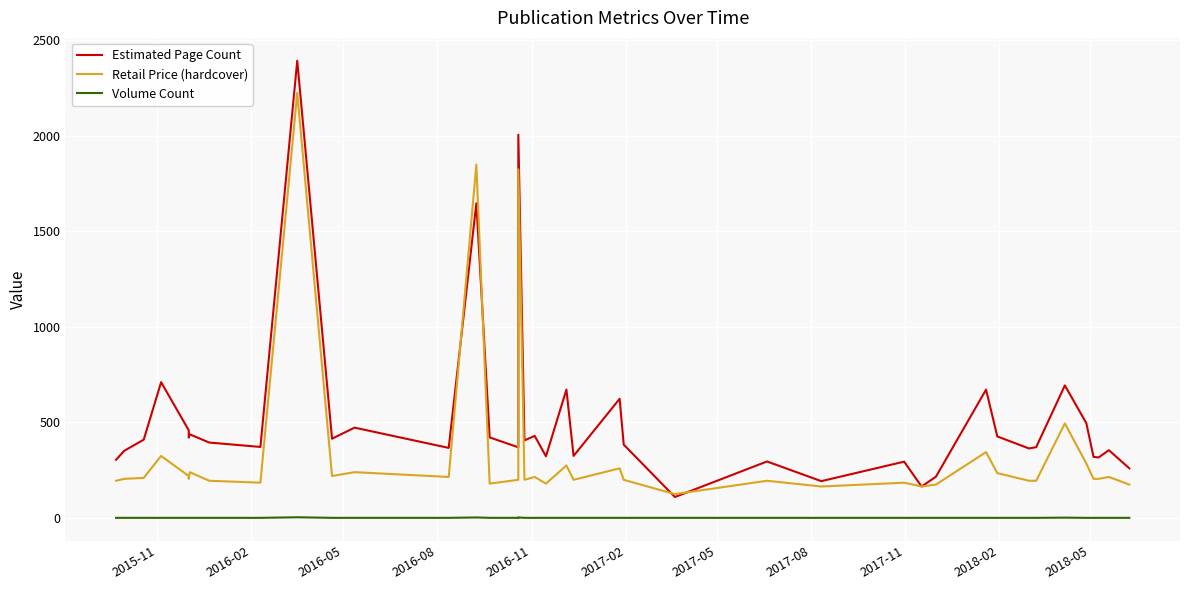

True or false: Volume Count and Estimated Page Count cross at least once.

False